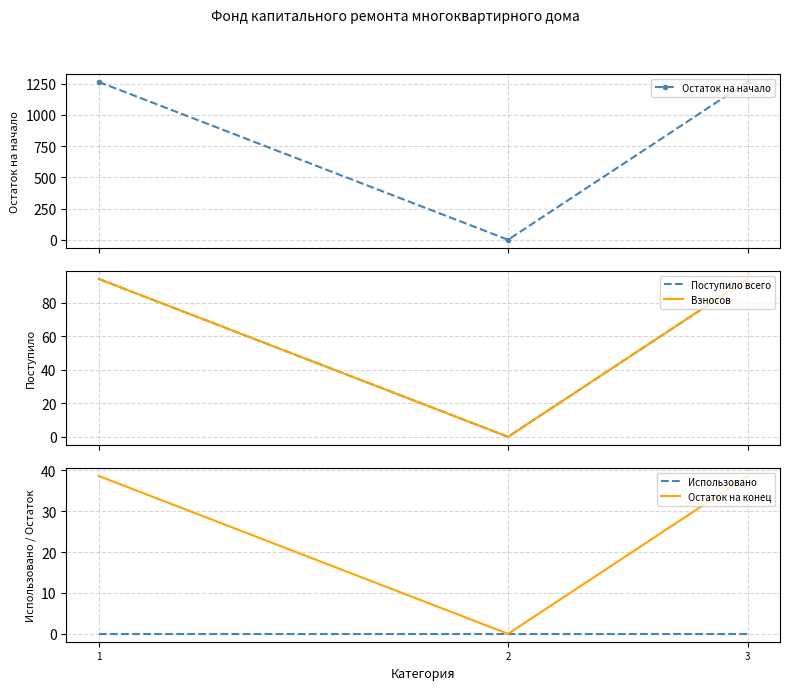

List the labels in order of Остаток на начало value, largest first.

1, 3, 2